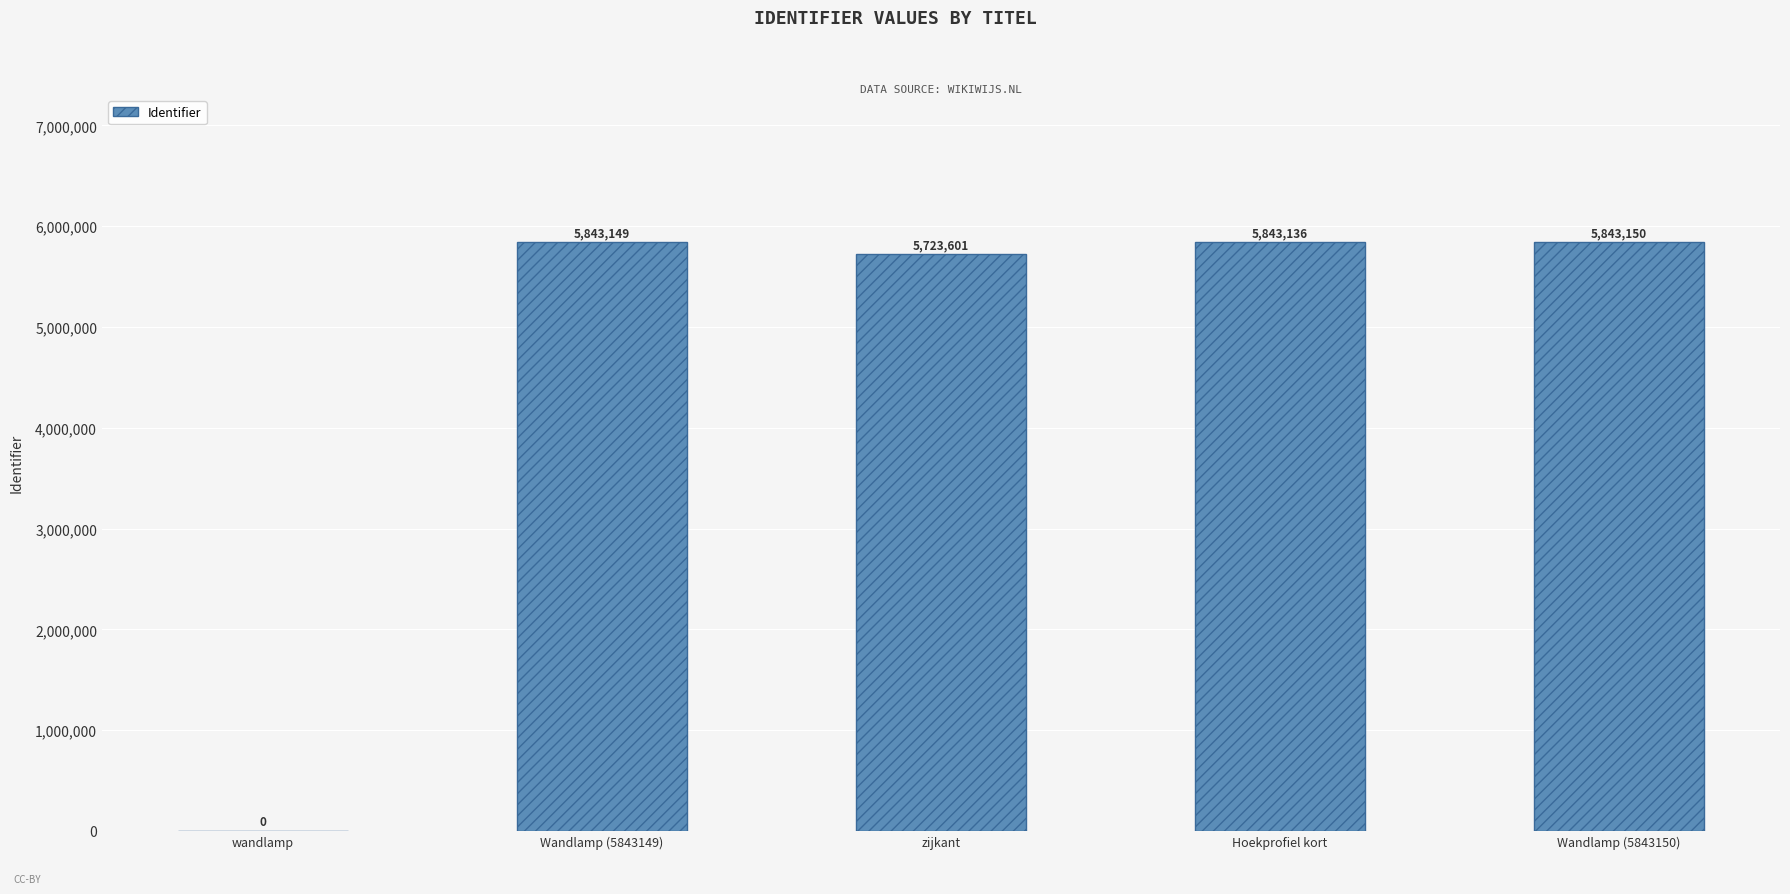

Read the value at Hoekprofiel kort, to the nearest 10.

5843140